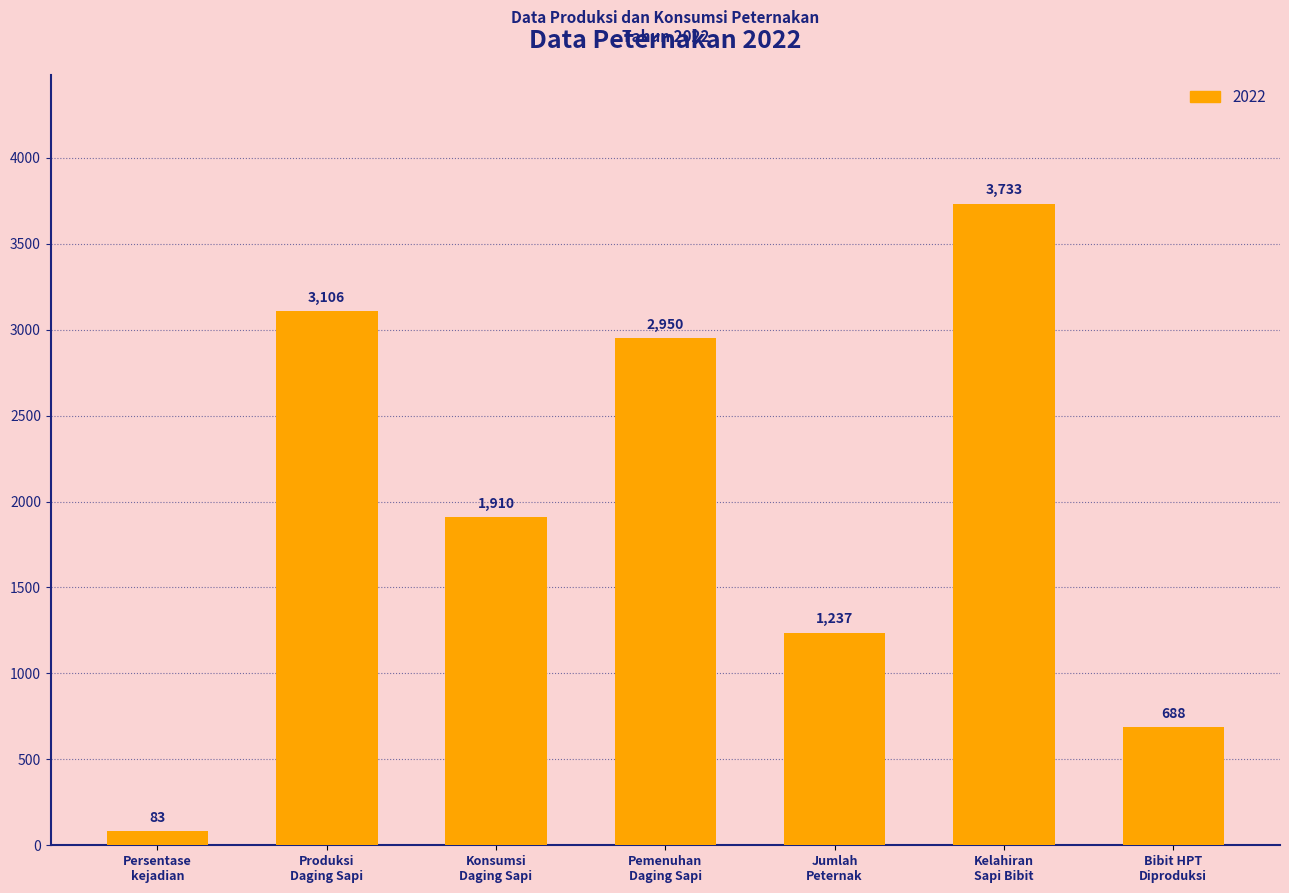

The chart shows a value of 688 at Bibit HPT
Diproduksi. True or false?

True